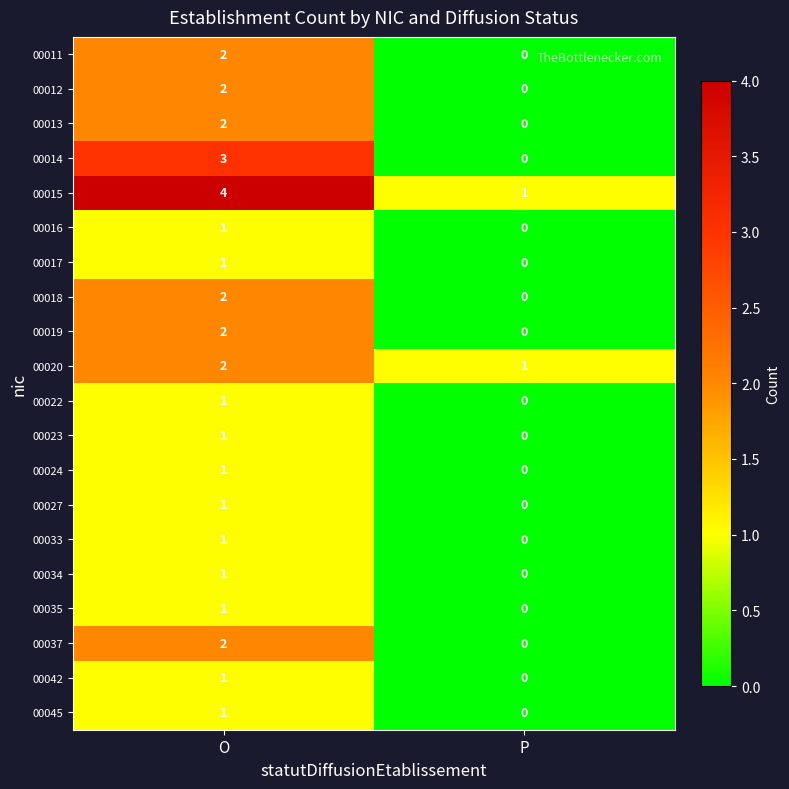

At which label does 00020 reach its peak?

O